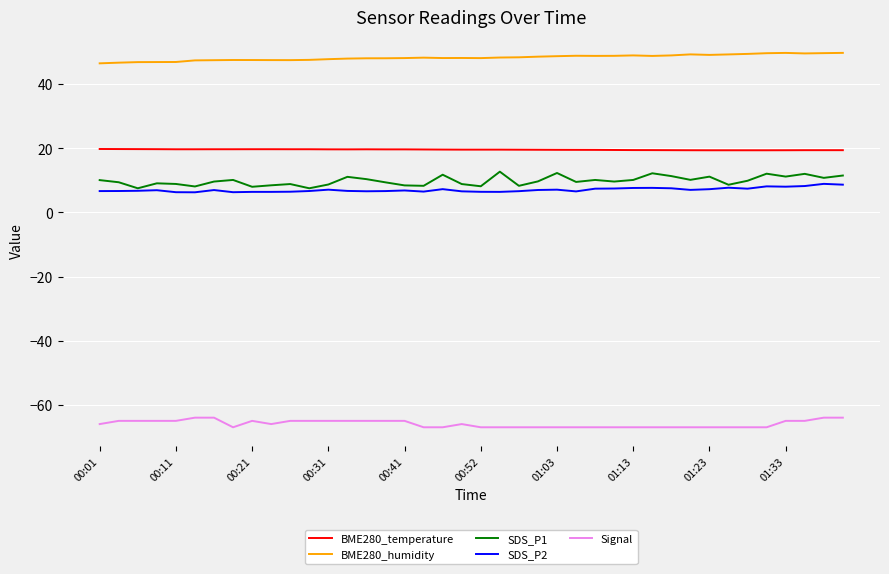

What is the maximum value for BME280_temperature?

19.8